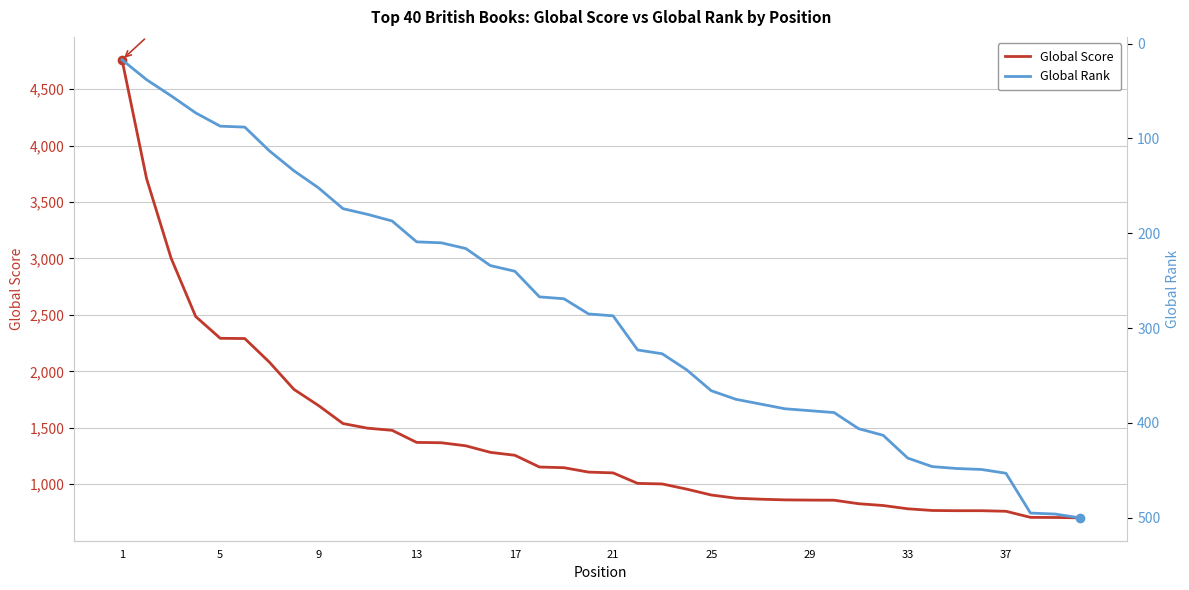

Does the chart display data point markers on the line(s)?

No